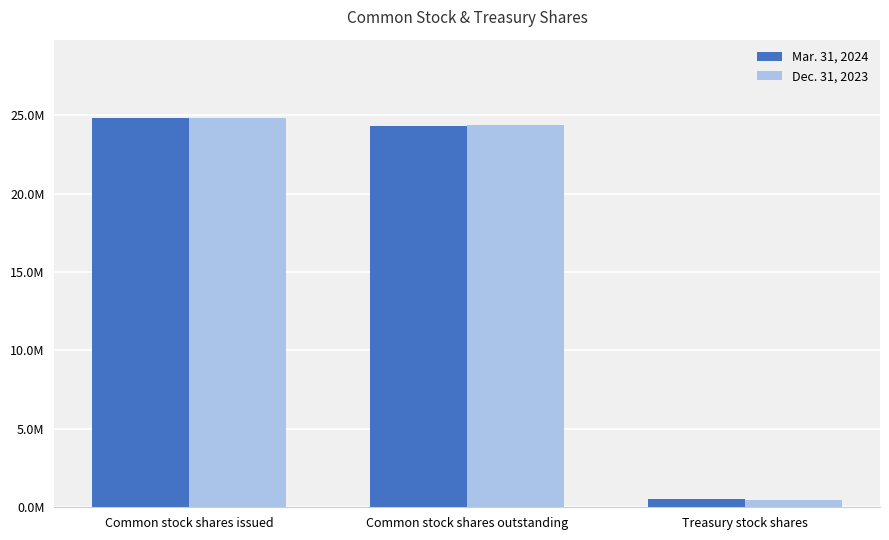

At which label is Dec. 31, 2023 closest to 12644279?

Common stock shares outstanding